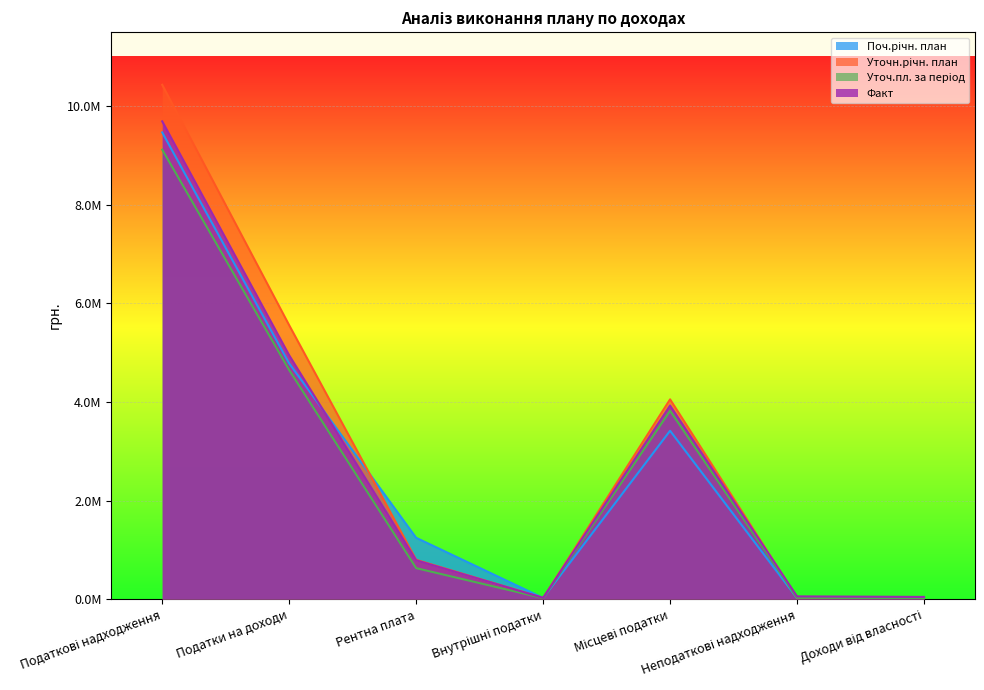

What is the label of the 7th point from the right?

Податкові надходження